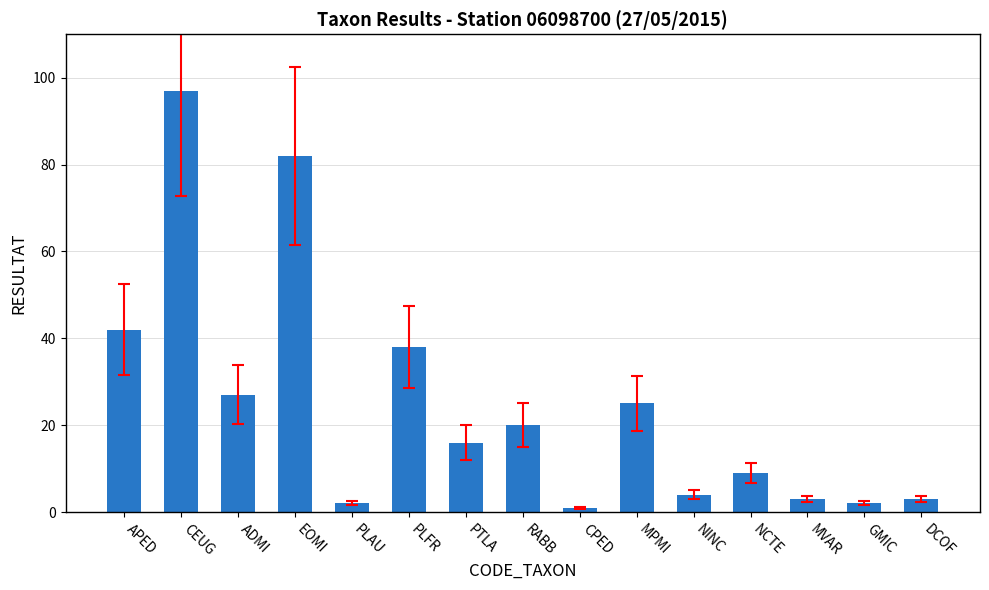

Which label corresponds to the smallest value in the chart?

CPED